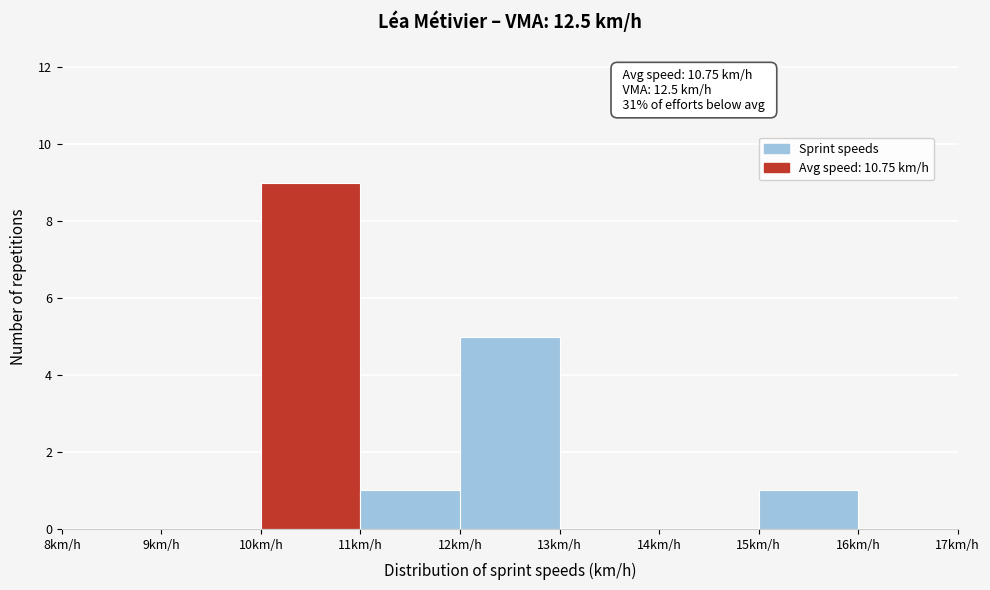

Which range on the x-axis has the tallest bar?

10 to 11